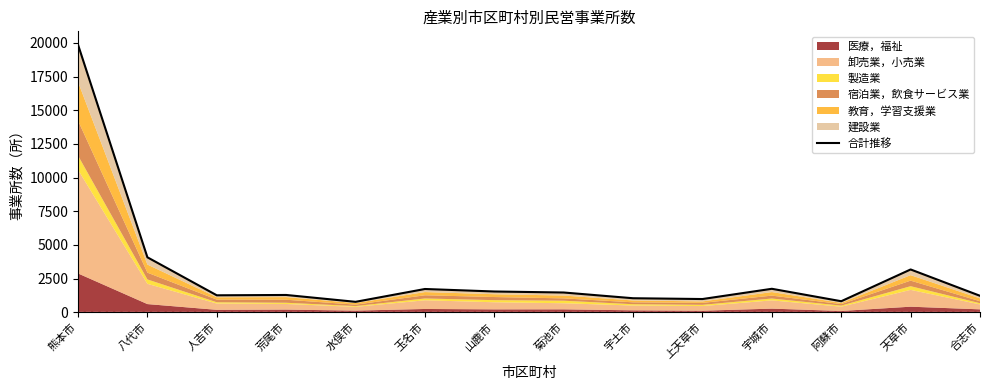

Which label corresponds to the largest value in the chart?

熊本市